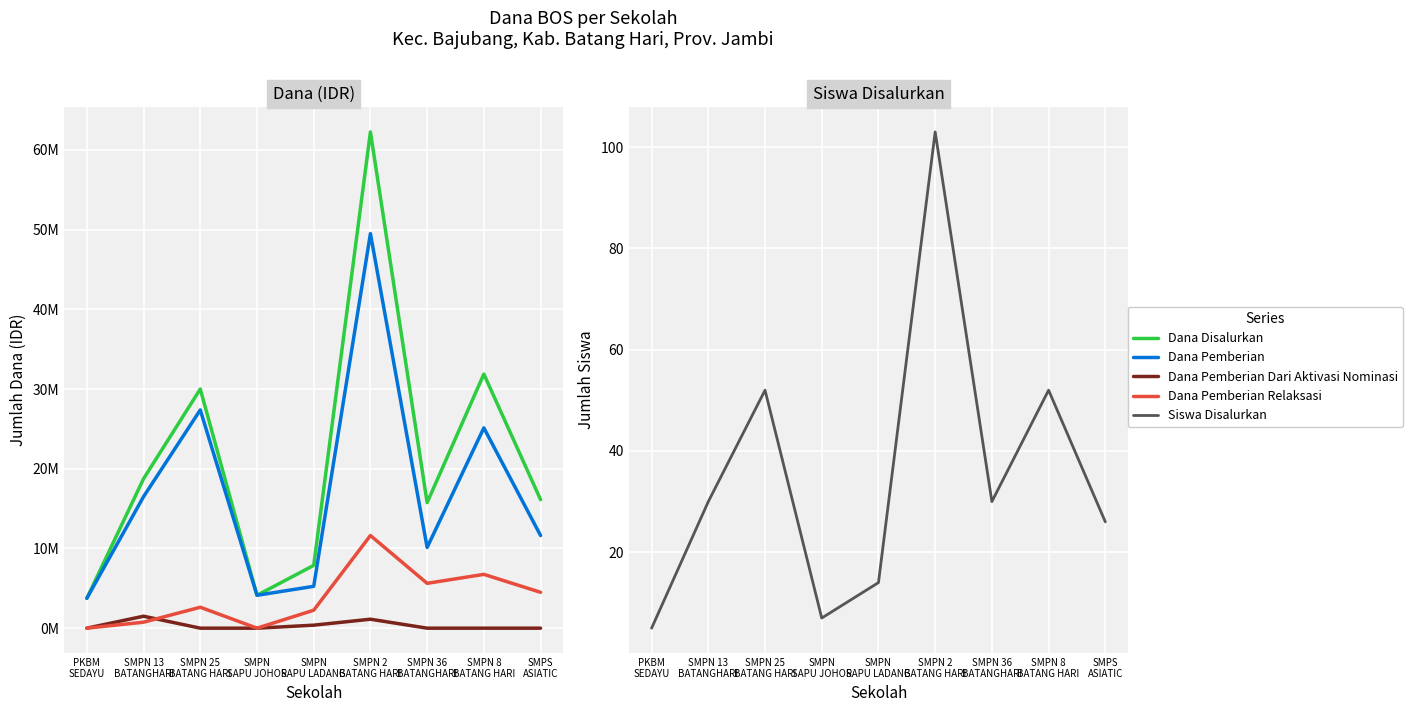

True or false: Dana Pemberian has more than 2 points higher than both neighbors.

True